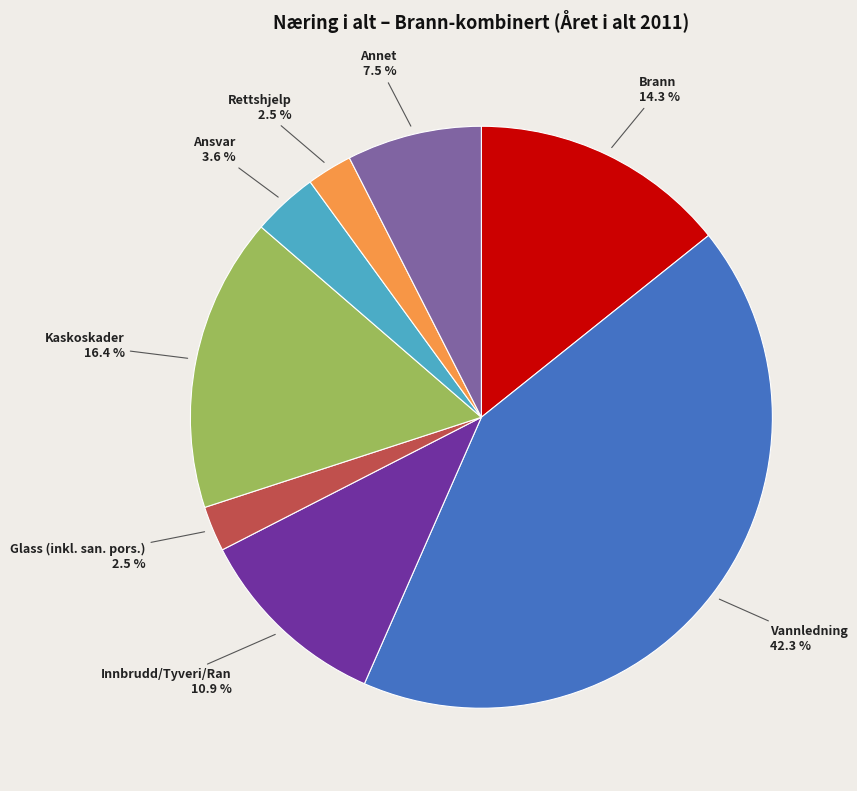

What is the largest slice in the pie chart?

Vannledning